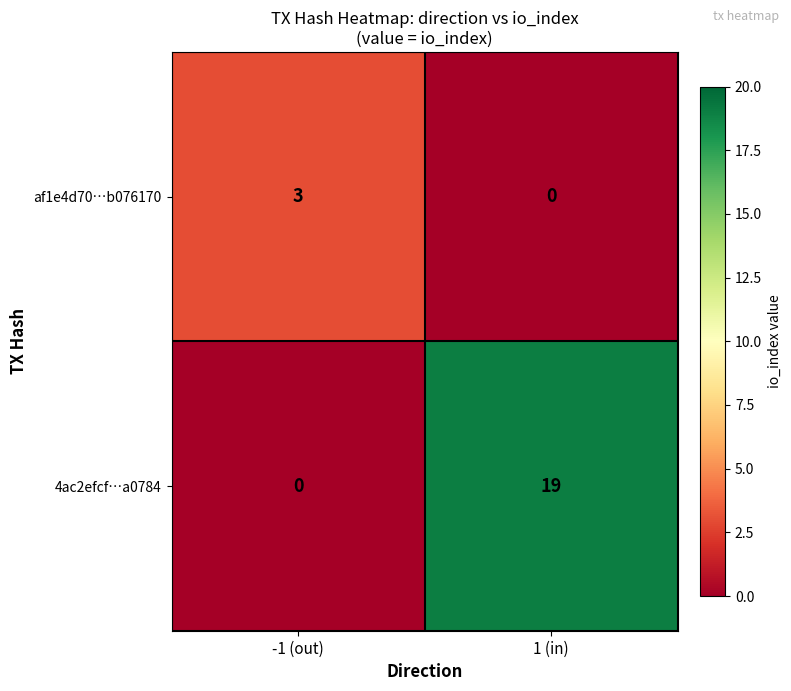

How many categories are shown in the chart?

2